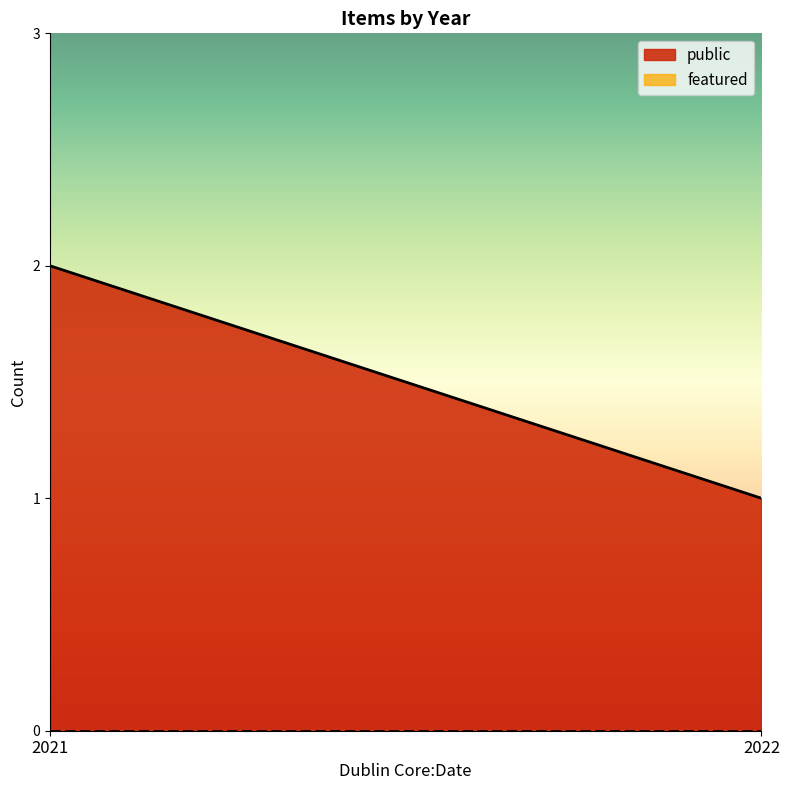

What is the difference between the highest and lowest values at 2021?

2